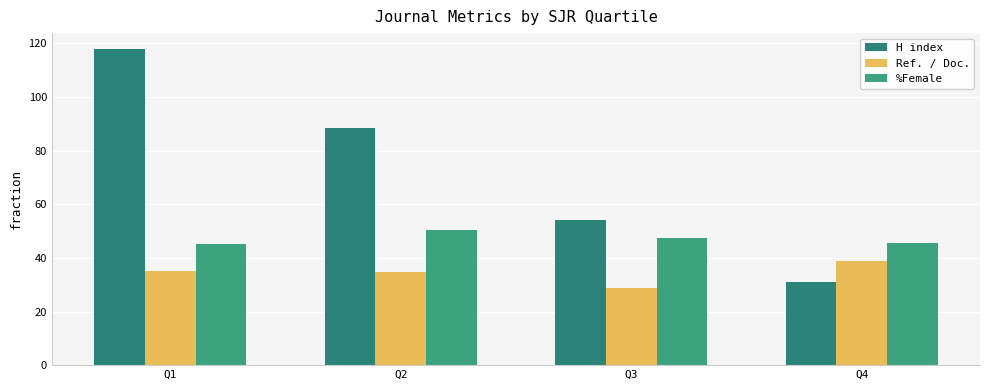

What is the total value across all series at Q4?

115.5